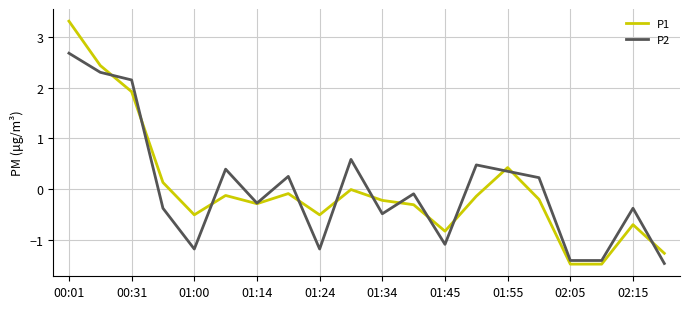

Rank the series by their maximum value, from highest to lowest.

P1, P2